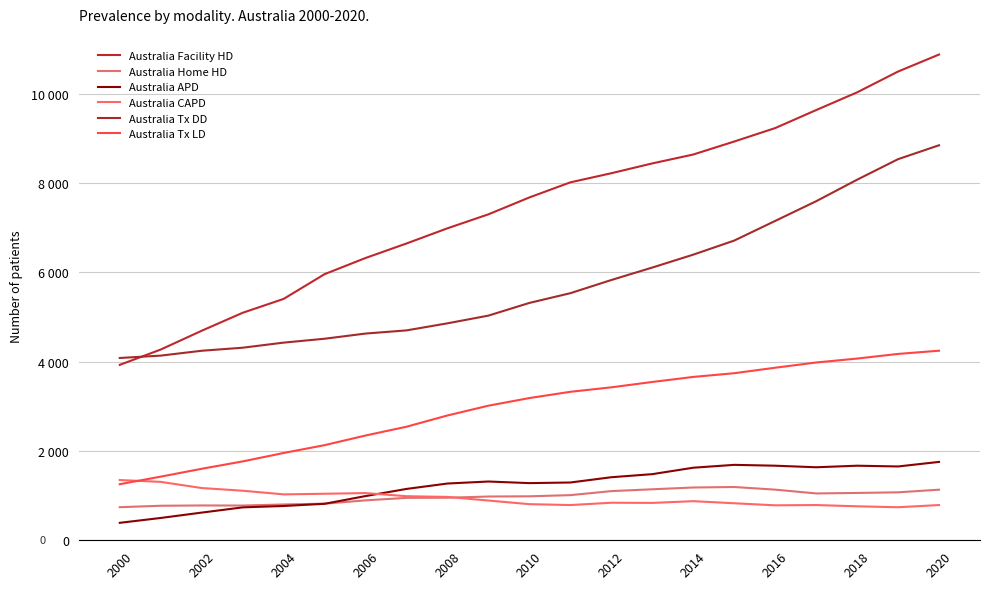

What is the smallest value displayed?

391